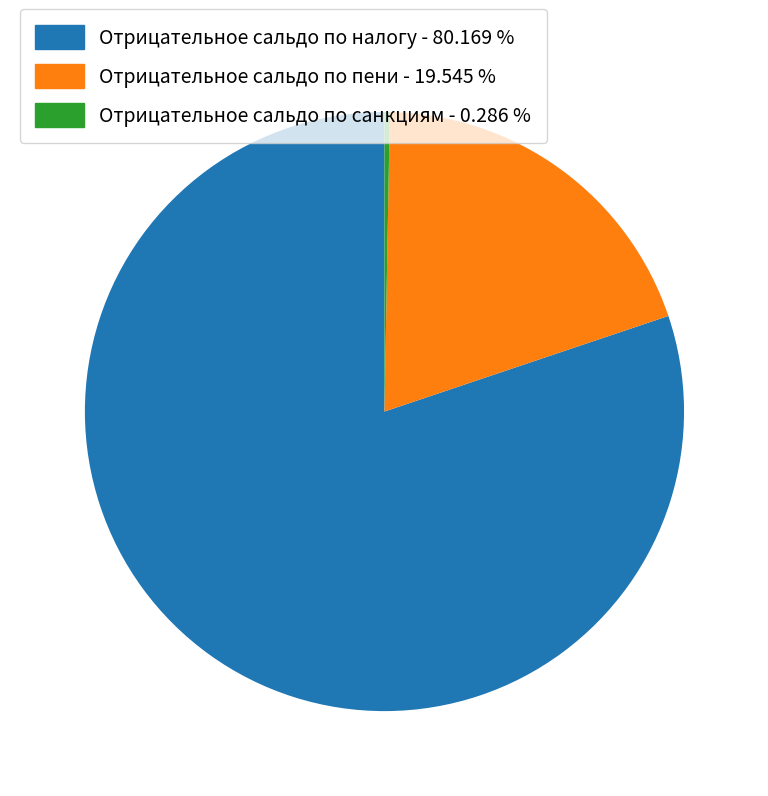

Is there any slice that represents more than half of the pie?

Yes